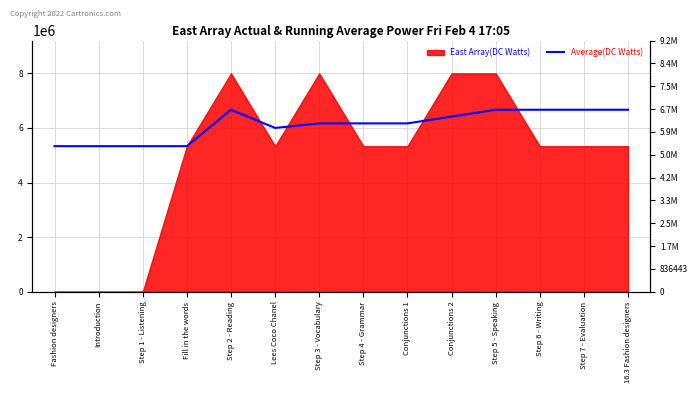

How many points are higher than both their immediate neighbors (excluding endpoints)?

2